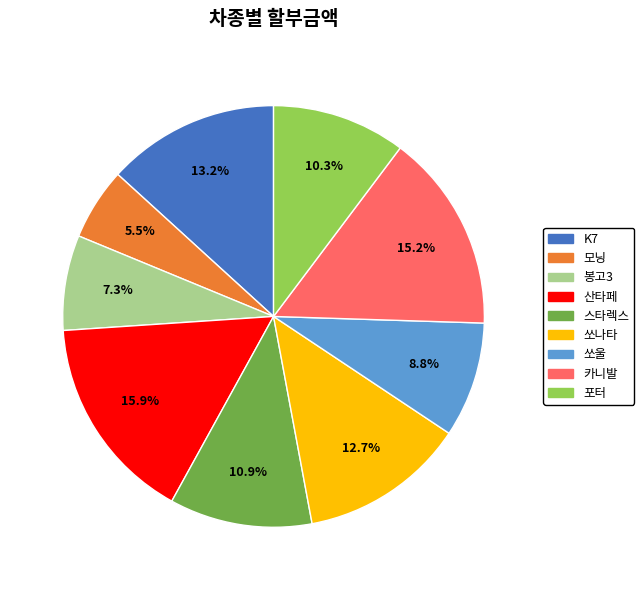

How many segments does this pie chart have?

9